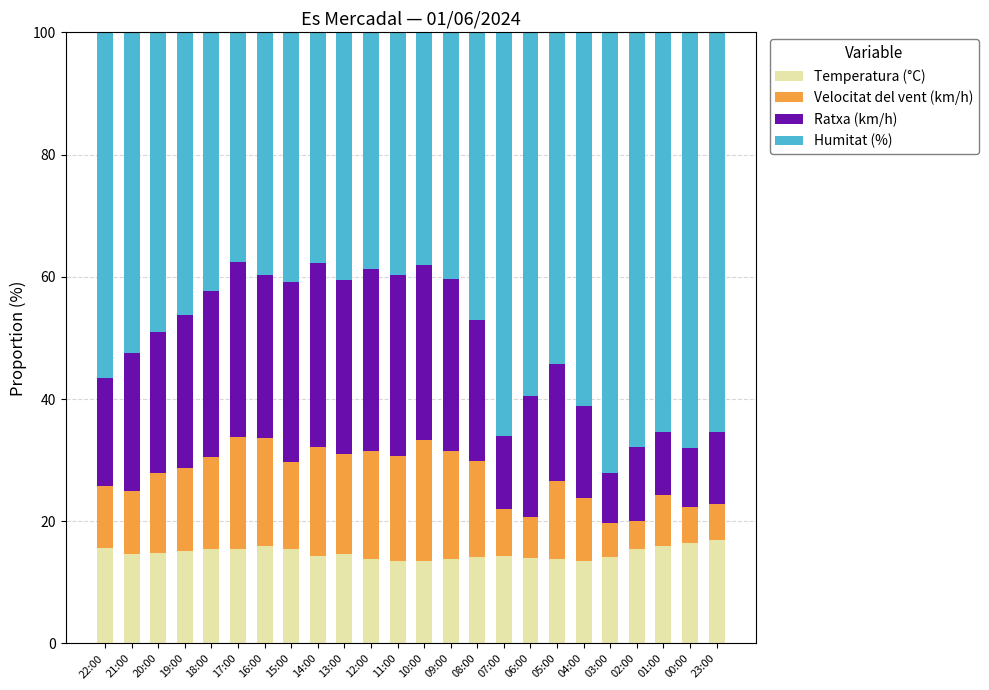

What is the difference between the second highest and second lowest values in the Temperatura (°C) series?

2.9